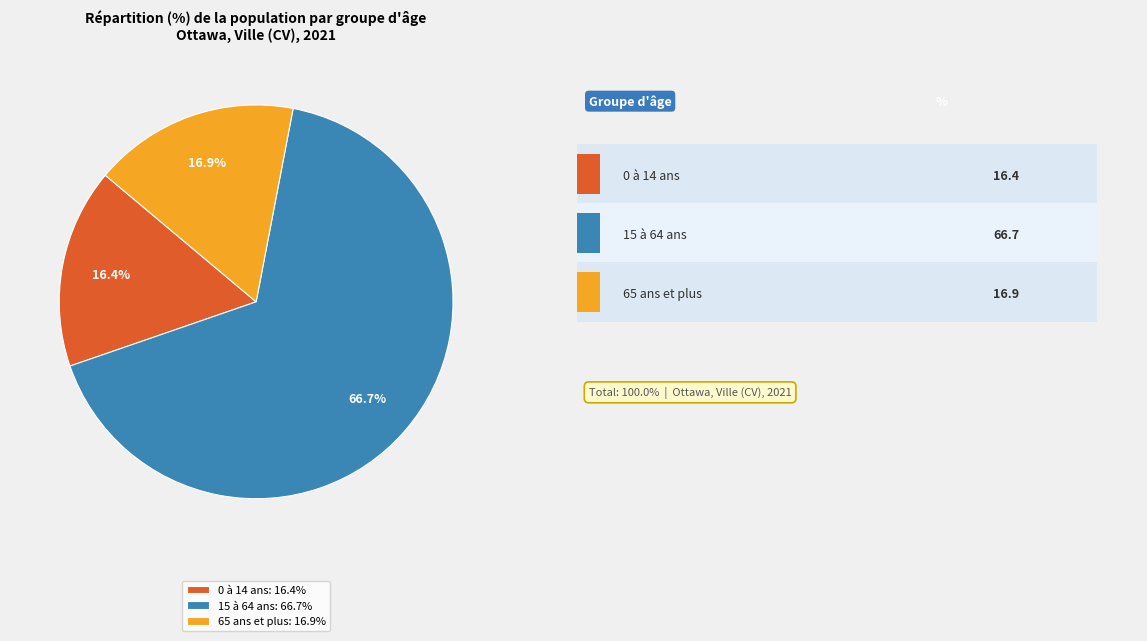

Which category has the smallest portion of the pie?

0 à 14 ans